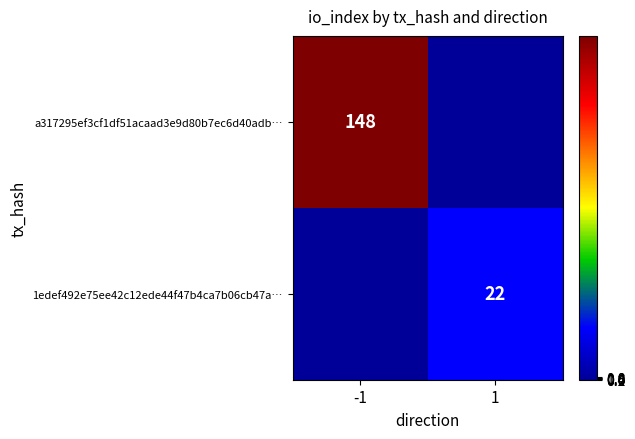

The 1edef492e75ee42c12ede44f47b4ca7b06cb47a… series shows 6 at 1. True or false?

False